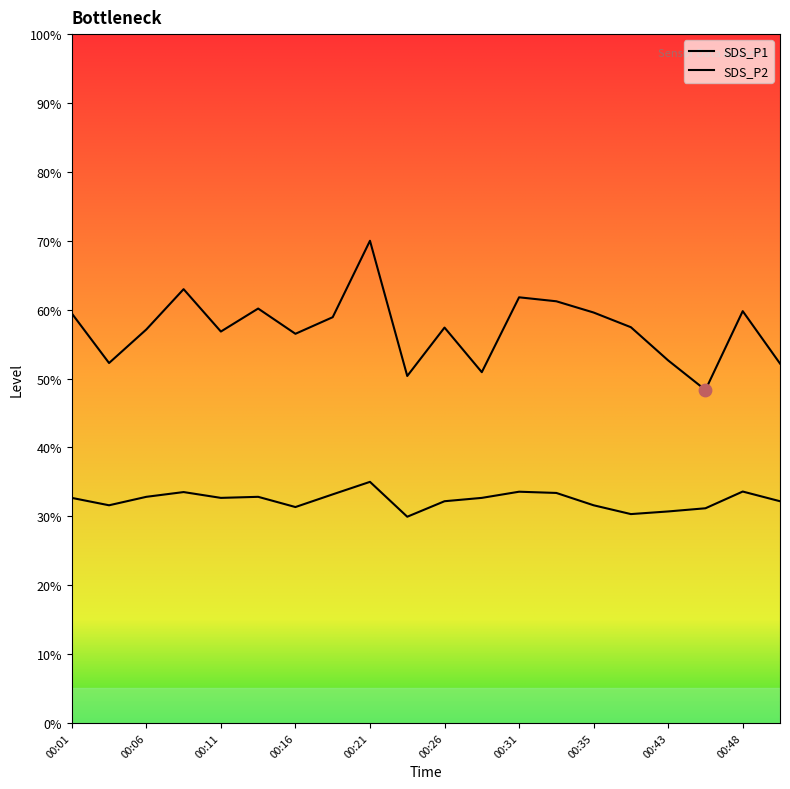

At how many categories does at least one series exceed 65?

1